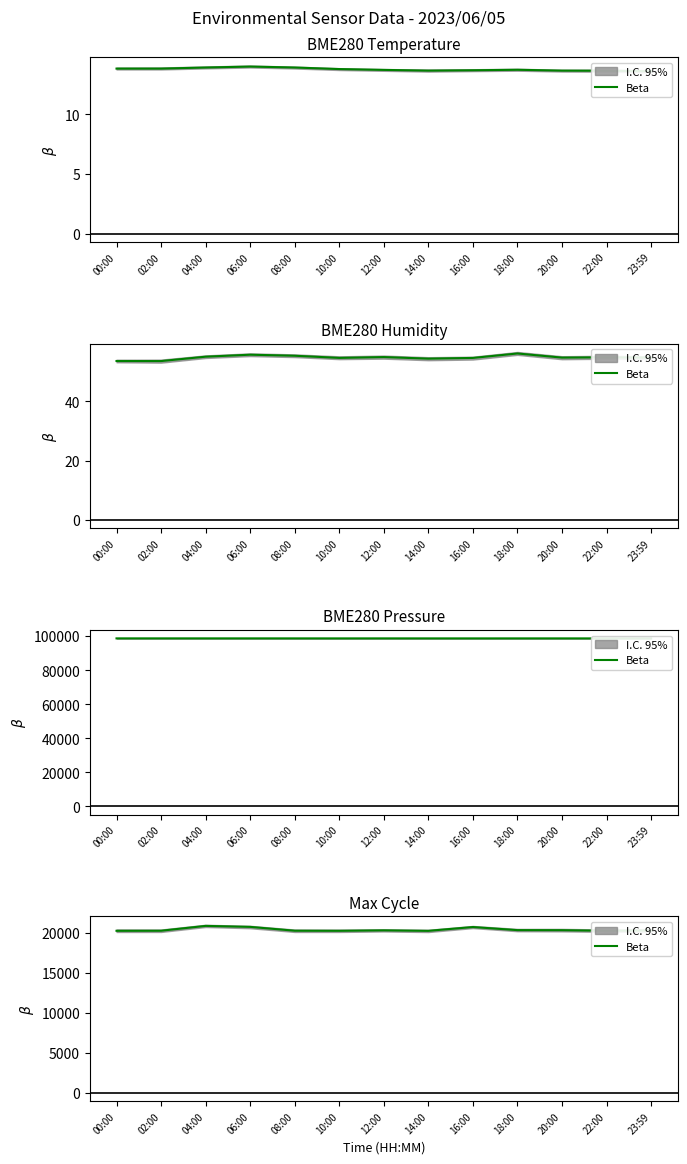

List the labels in order of value, smallest first.

14:00, 00:00, 10:00, 22:00, 02:00, 08:00, 23:59, 12:00, 20:00, 18:00, 16:00, 06:00, 04:00